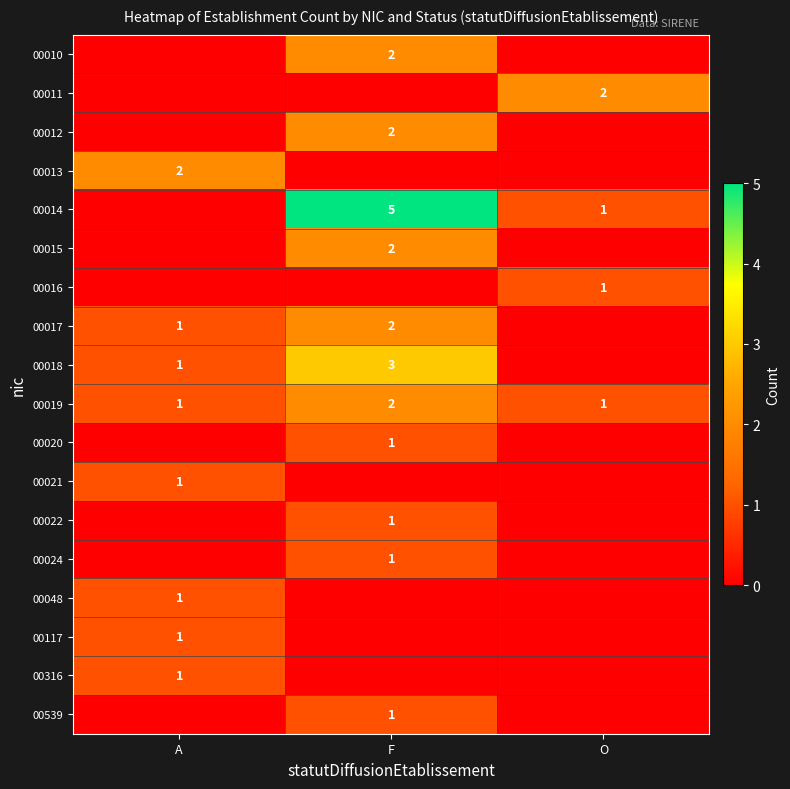

The 00117 series shows 1 at A. True or false?

True